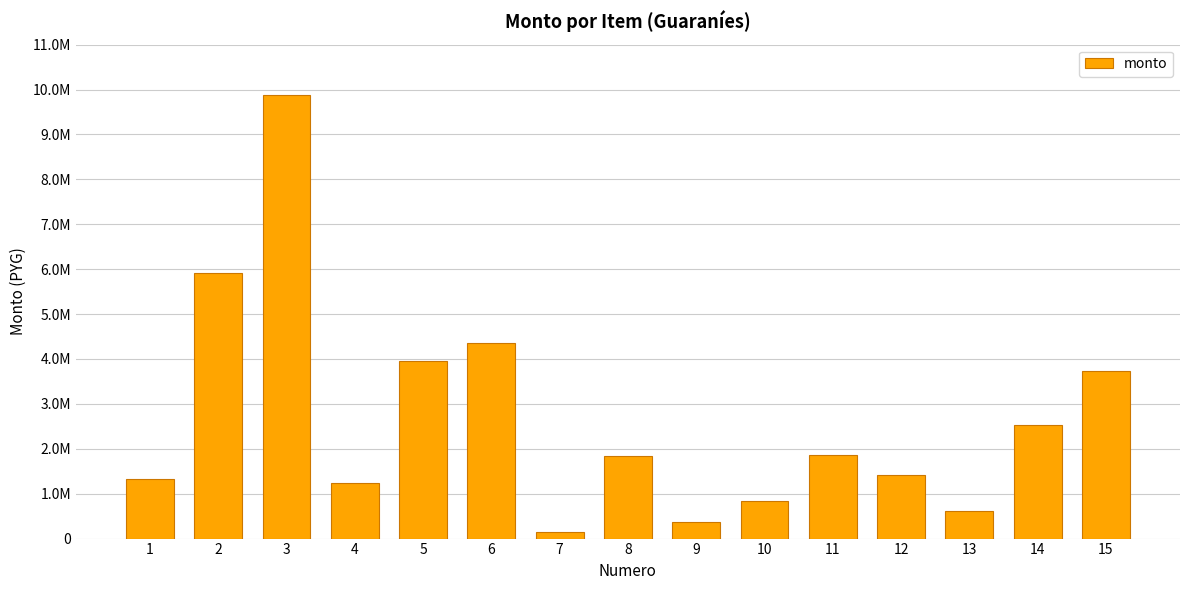

At which label does the data first exceed 1833000?

2